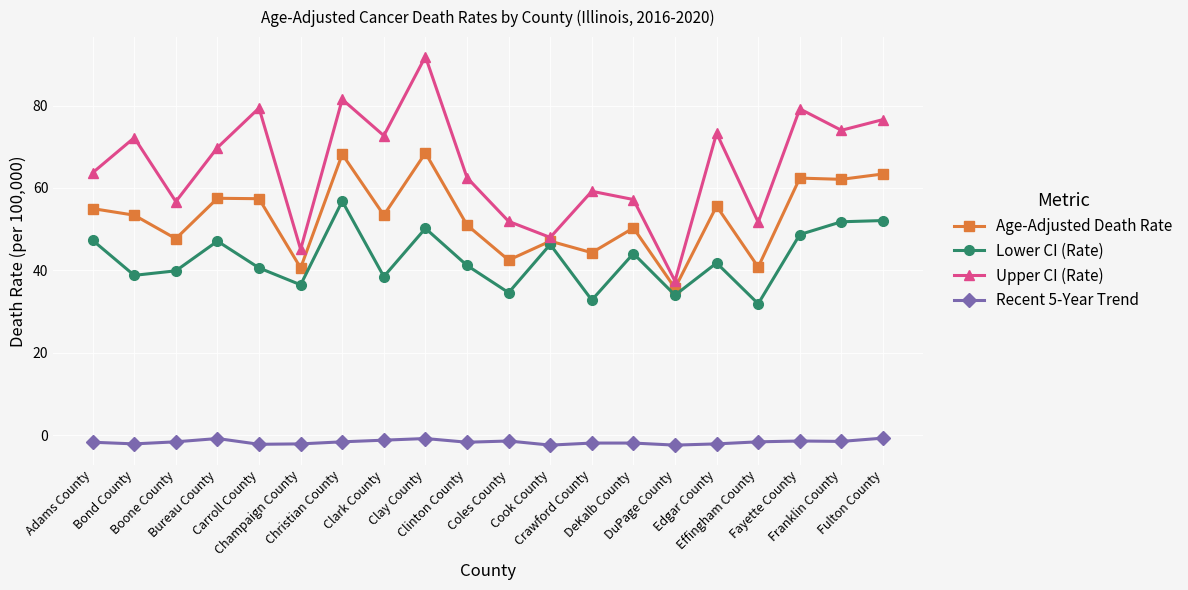

What is the difference between the second highest and second lowest values in the Upper CI (Rate) series?

36.4